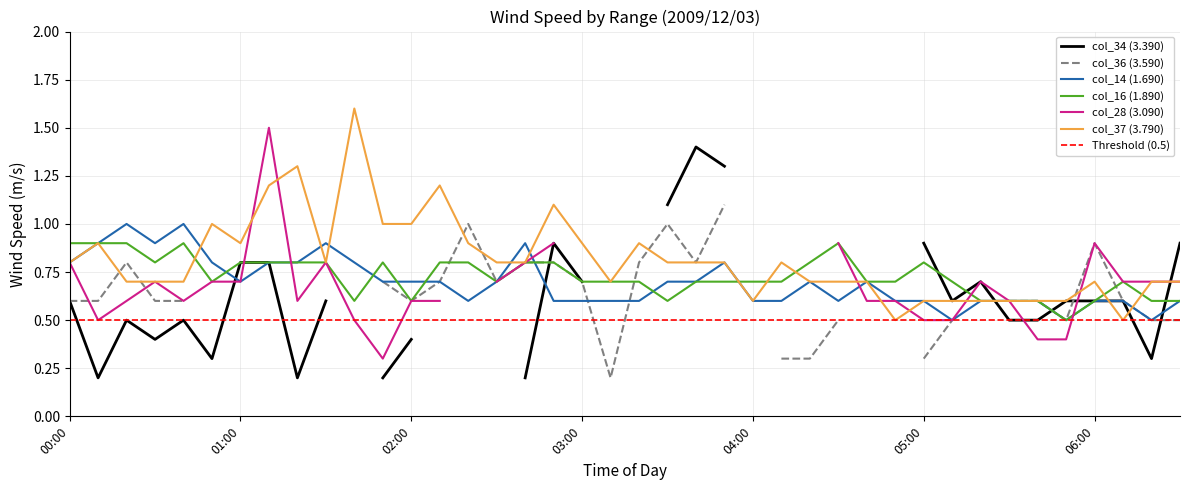

Which has a higher value, 03:00 or 01:30?

01:30